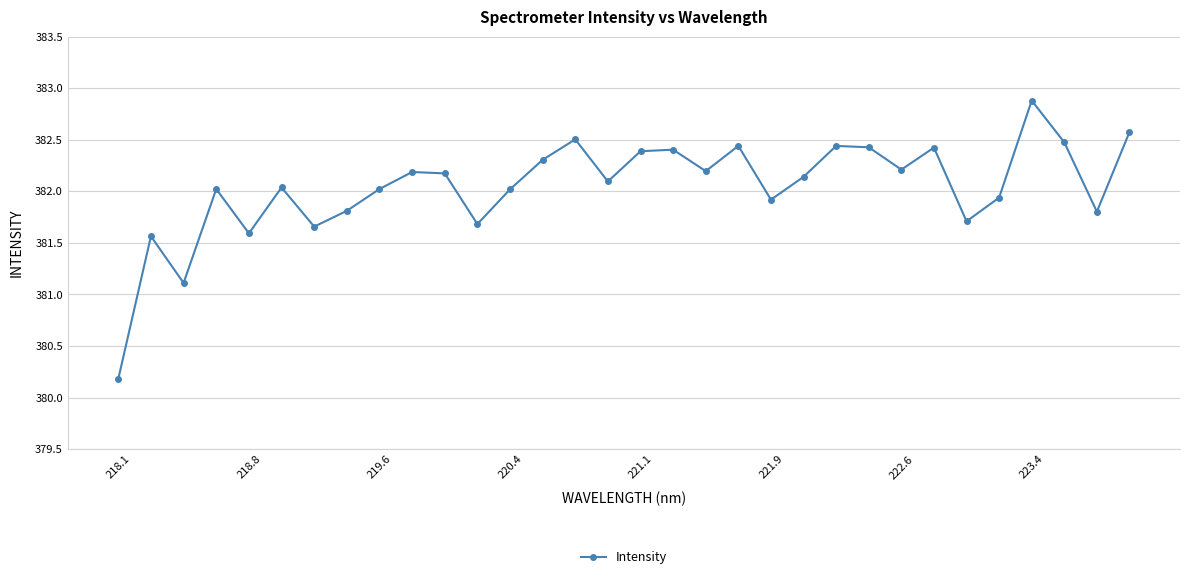

How many lines are shown in the chart?

1